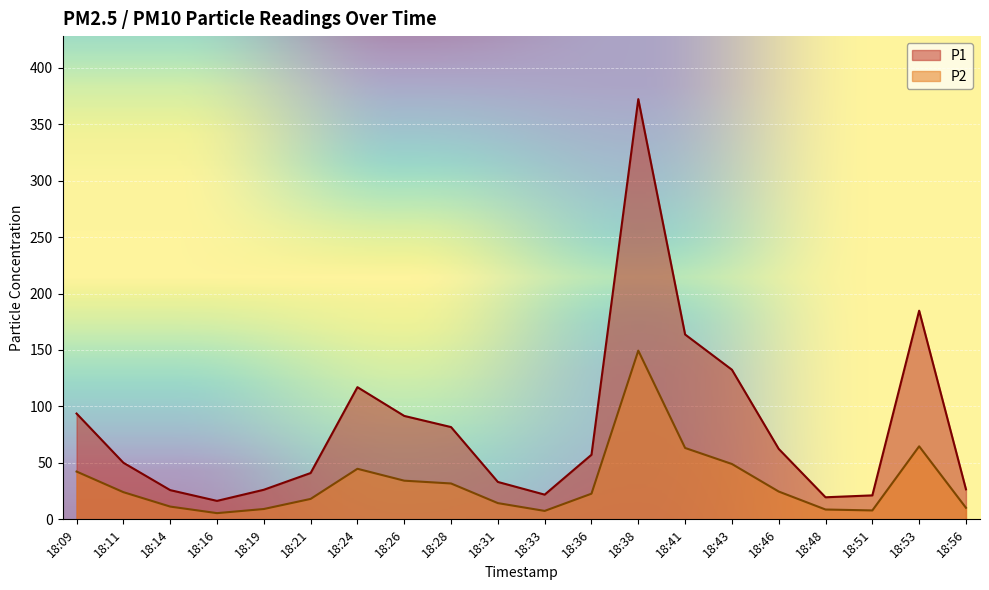

What is the difference between the P1 values at 18:48 and 18:56?

7.0